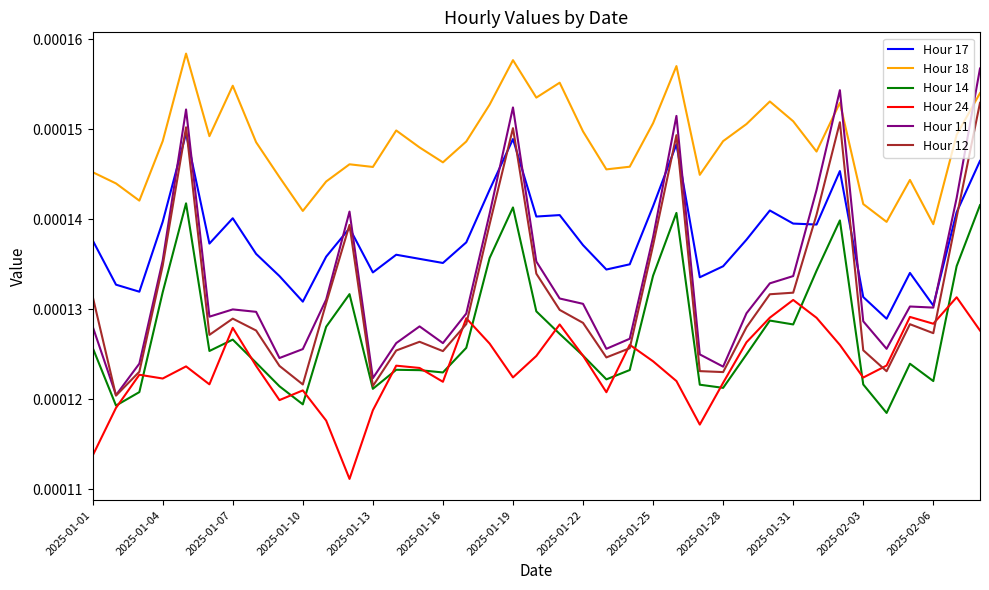

True or false: Hour 17 and Hour 24 cross at least once.

False